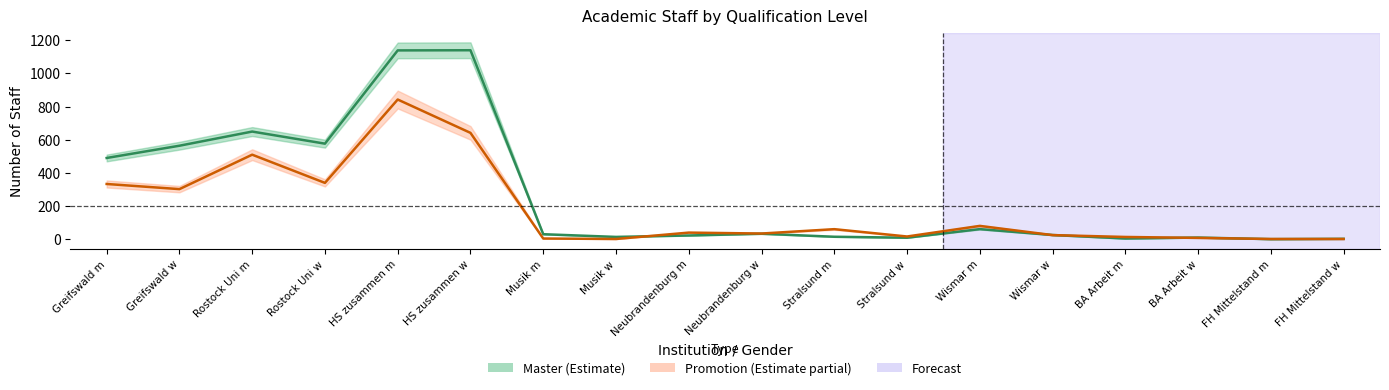

Count the number of data series in this chart.

2